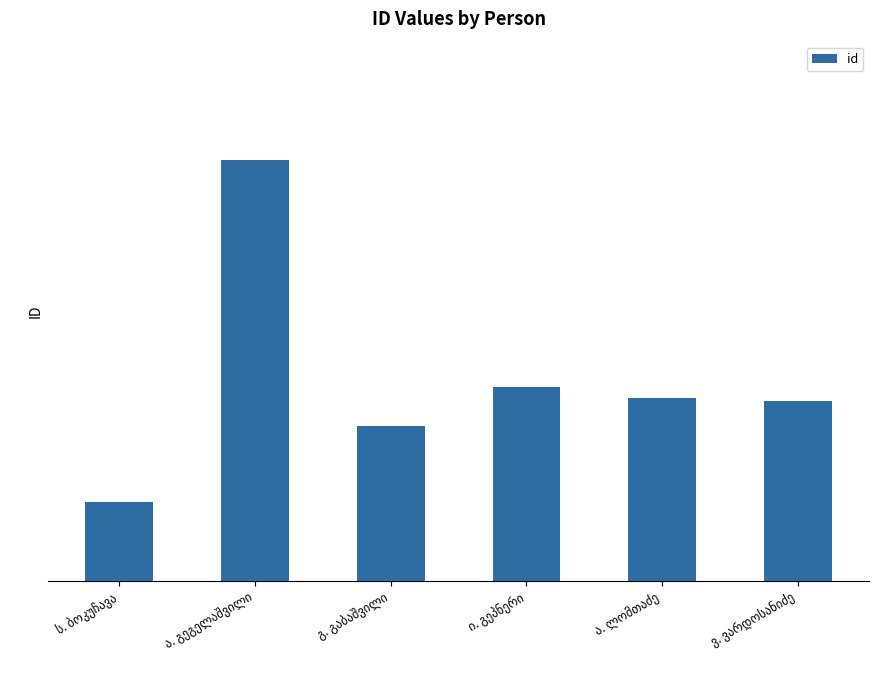

At which category does the chart reach its peak across all series?

ა. გეგელაშვილი